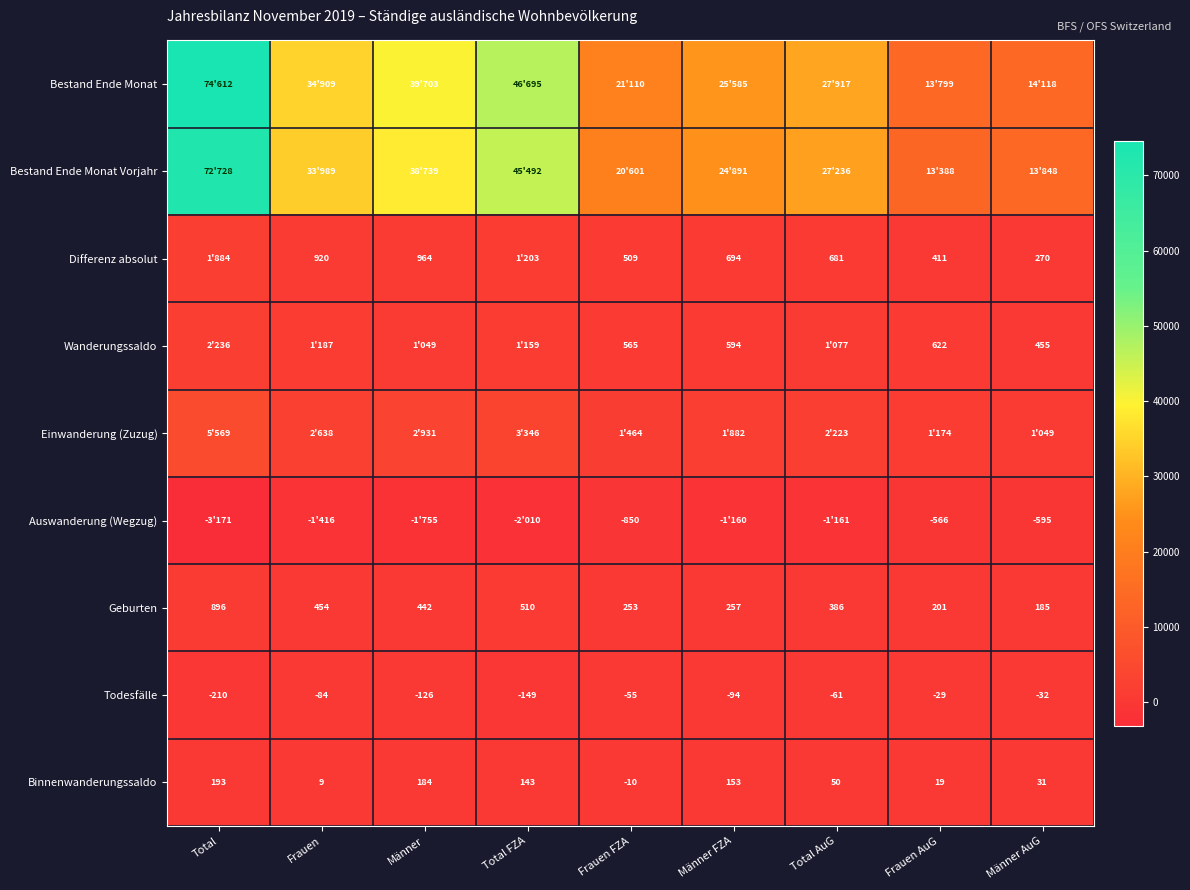

At which label is Geburten closest to 540?

Total FZA